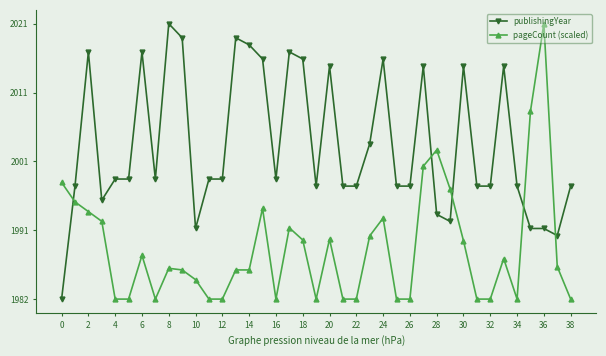

True or false: pageCount (scaled) and publishingYear intersect in this chart.

True